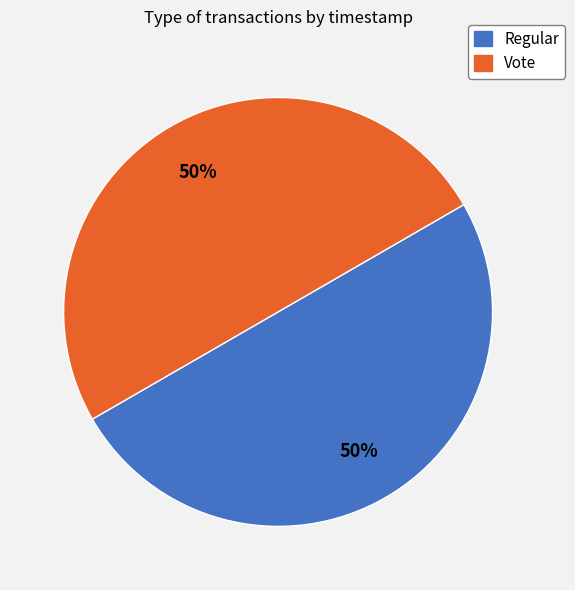

Do Vote and Regular together represent more than half of the pie?

Yes